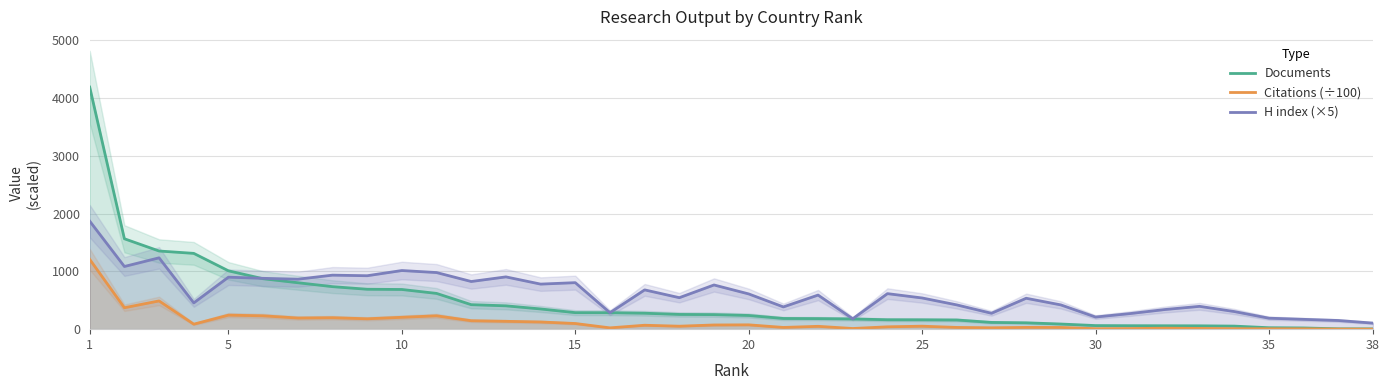

What are all the series names shown in the legend?

Documents, Citations (÷100), H index (×5)